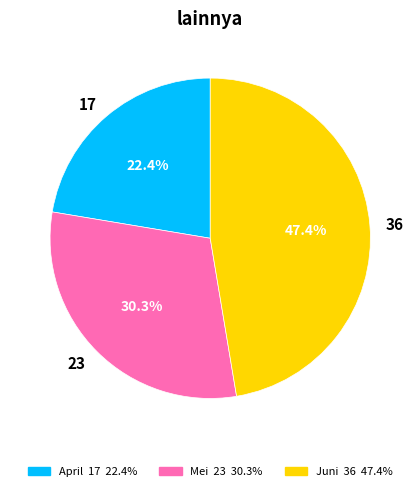

How many segments does this pie chart have?

3